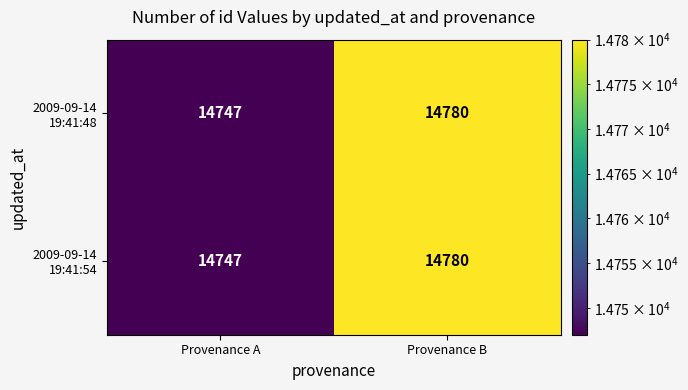

What is the maximum value shown in the chart?

14780